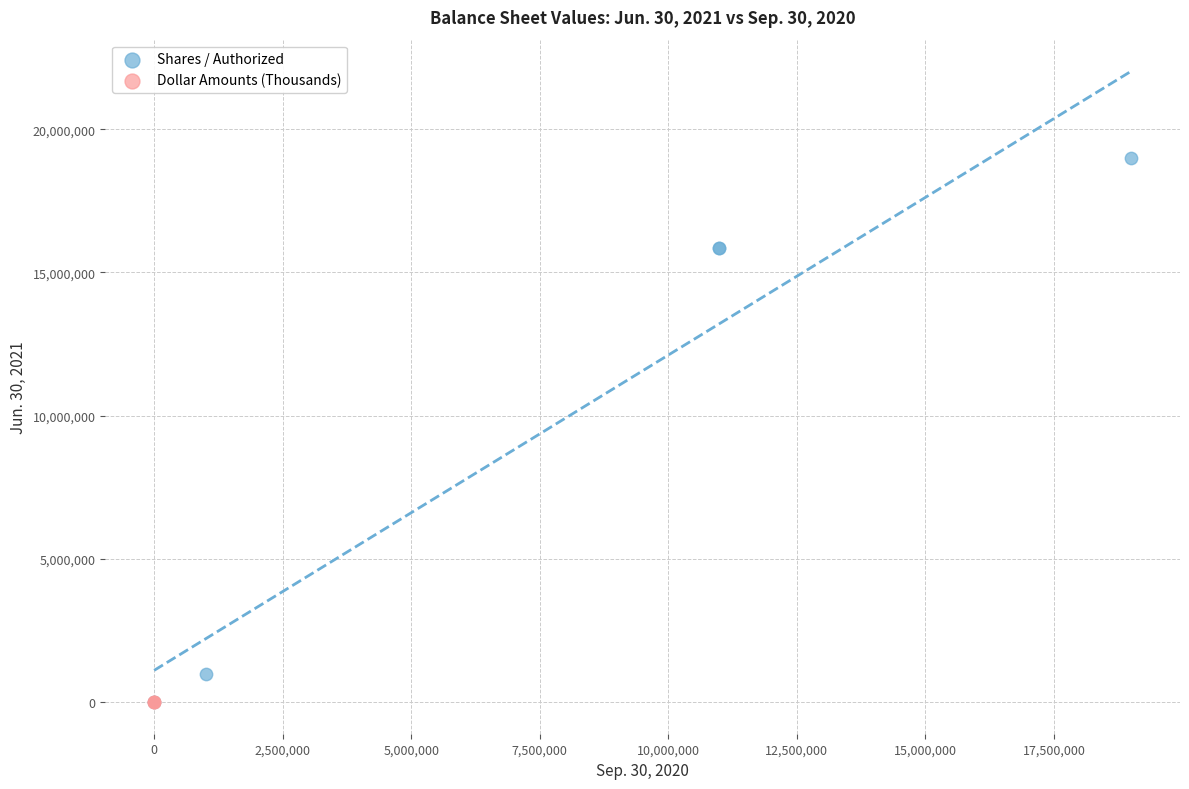

Which series contains the highest Y value?

Shares / Authorized